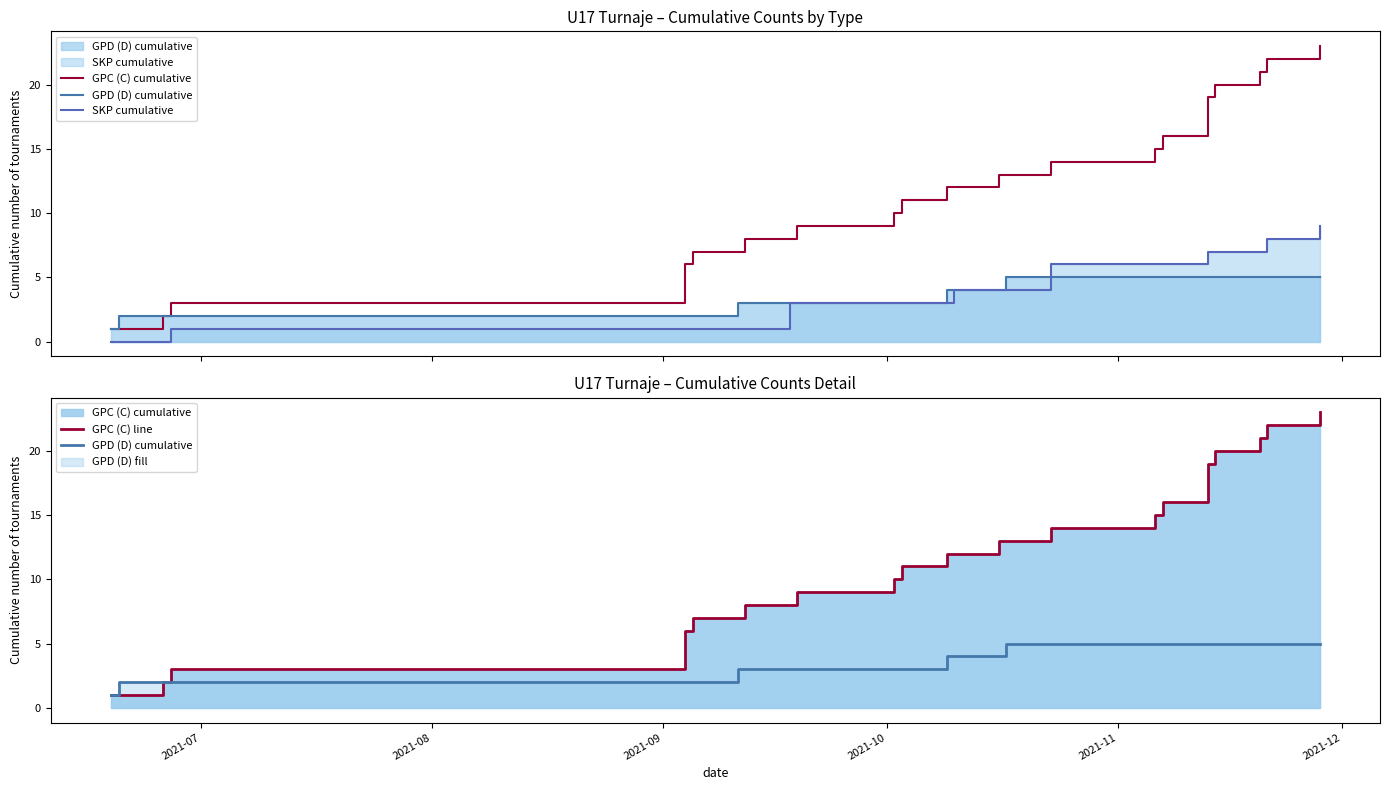

True or false: GPC (C) cumulative has more than 2 points higher than both neighbors.

False